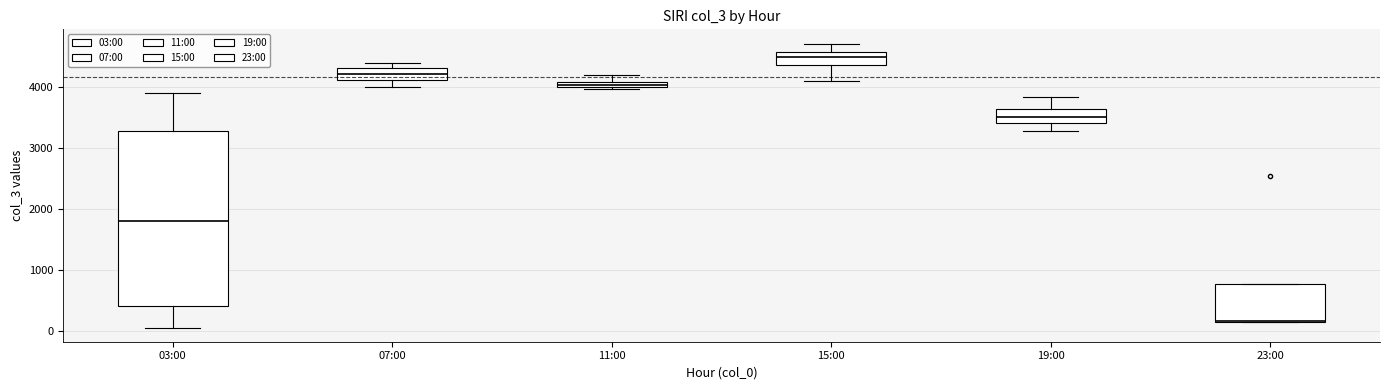

Comparing the boxes themselves (not the whiskers), which one is the tallest?

03:00